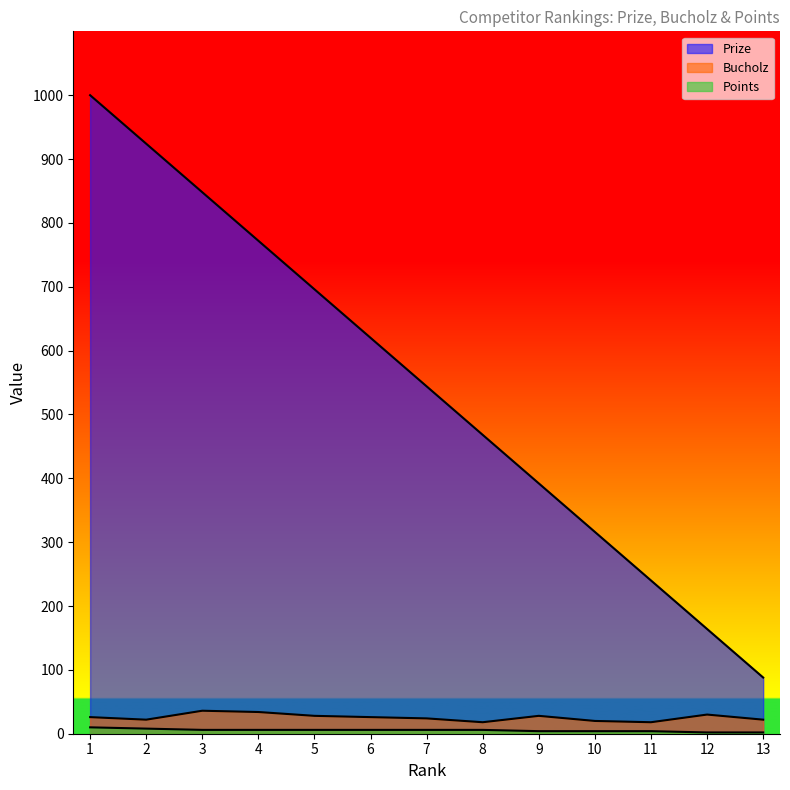

How many interior local peaks does the Bucholz series have?

3